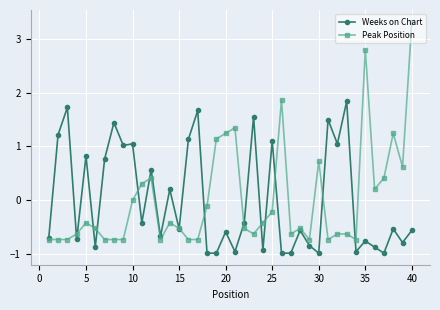

True or false: Peak Position has more than 0 points higher than both neighbors.

True